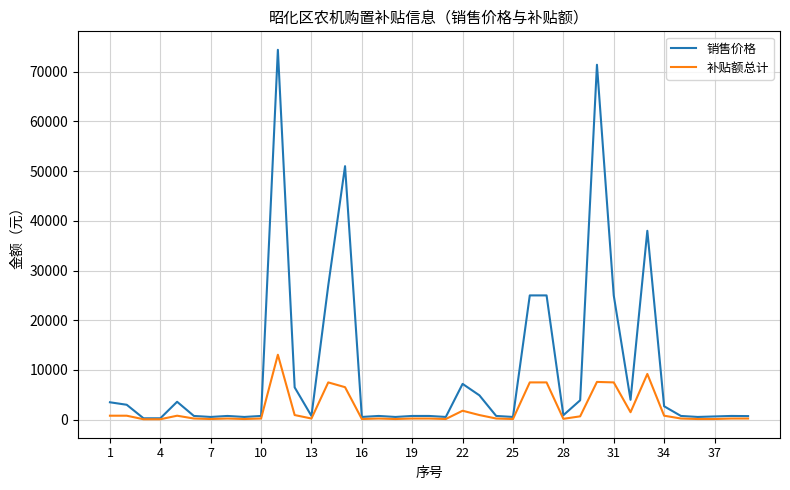

At how many categories does at least one series exceed 48900?

3